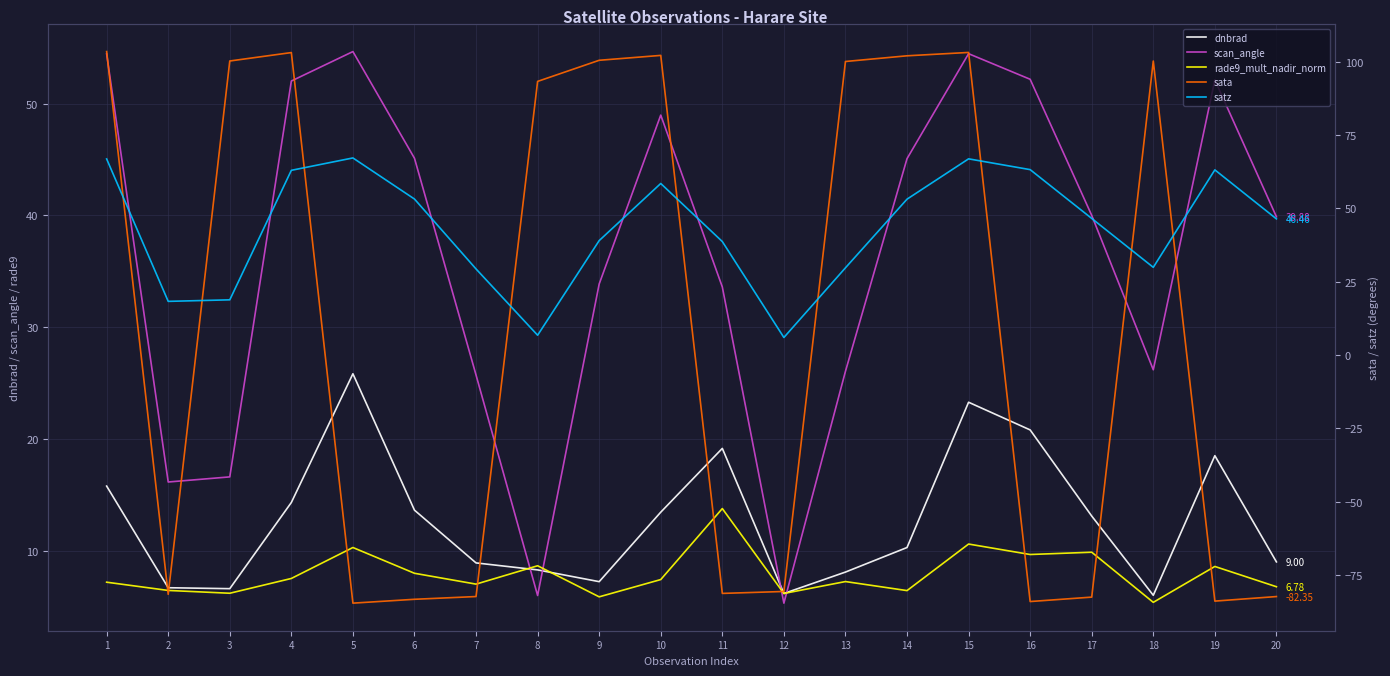

How many series are shown in this chart?

5